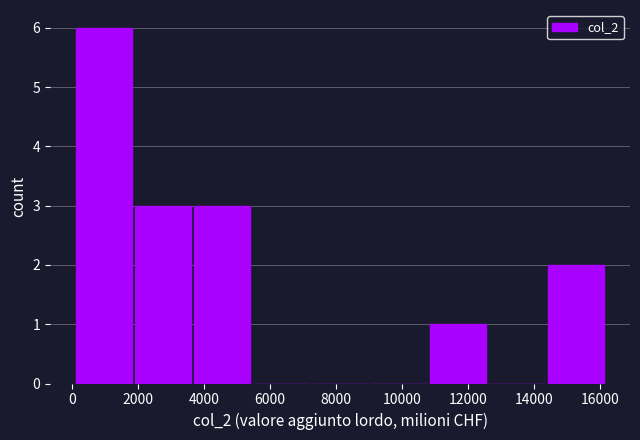

Reading left to right, list every bar in this chart as the range it spans on the x-axis followed by its height. Neither the bar edges nor the heights are printed on the chart, so give them approximately, as read against the axes.

0 to 1800: 6
1800 to 3600: 3
3600 to 5400: 3
5400 to 7200: 0
7200 to 9000: 0
9000 to 10800: 0
10800 to 12600: 1
12600 to 14400: 0
14400 to 16200: 2